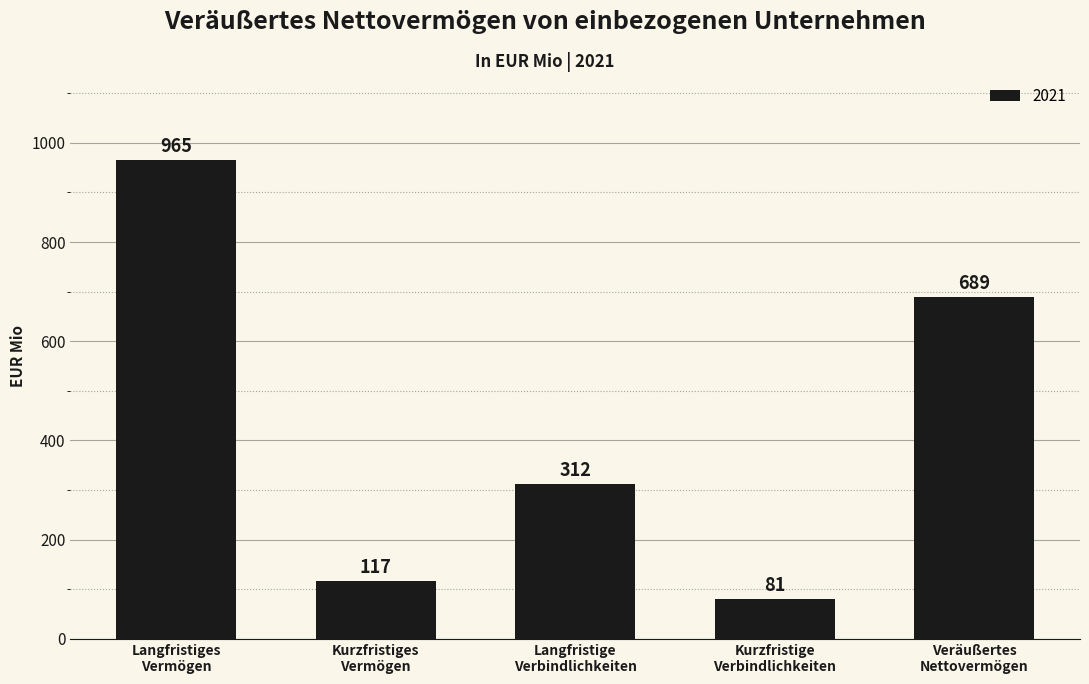

What is the minimum value shown in the chart?

81